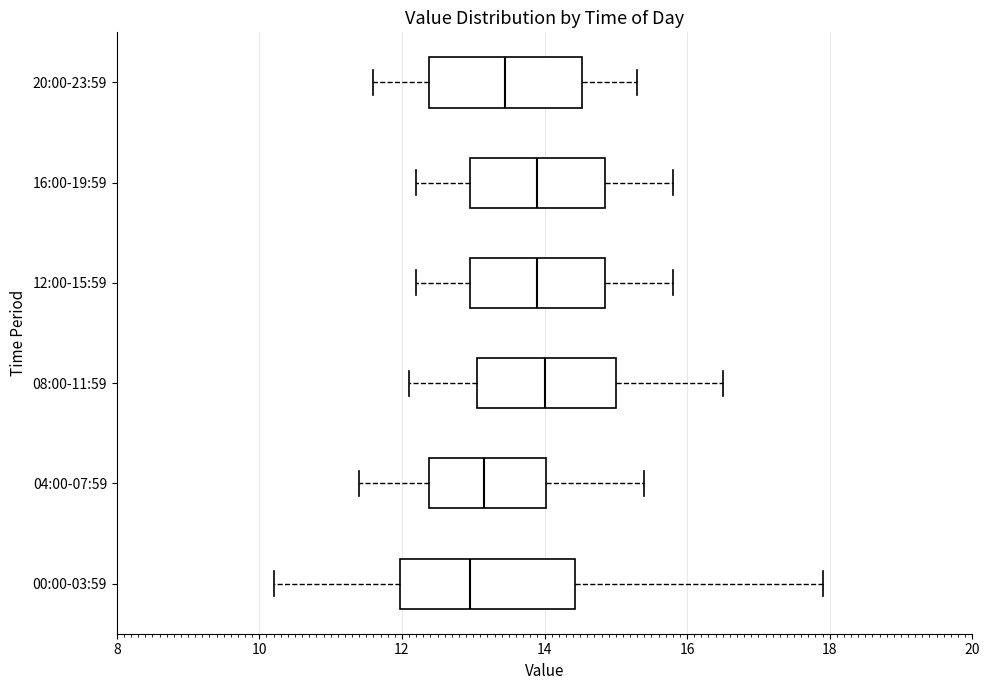

Which box is the widest, from its left edge to its right edge?

00:00-03:59